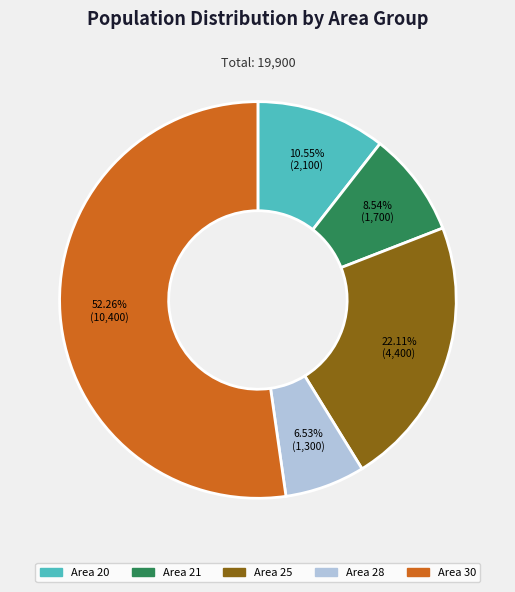

Is there a majority slice in this chart?

Yes